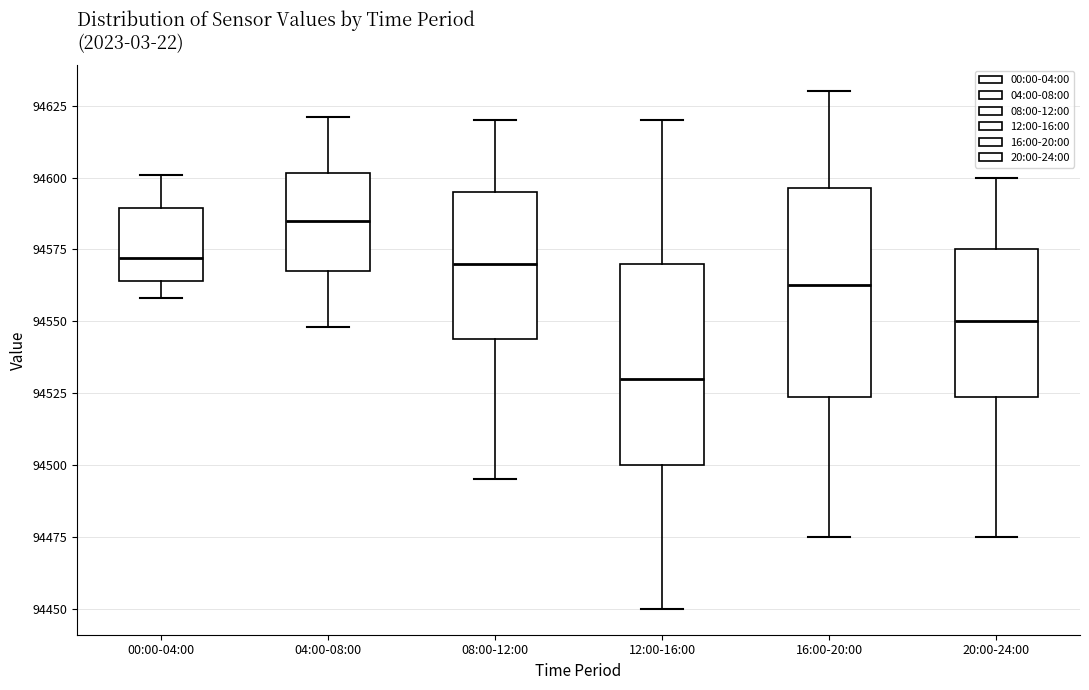

Reading left to right, transcribe this box plot: for each box, give where its median line is, the range the box spans, and where its two whiskers end, as read against the y-axis. The values are not printed on the chart, so give them approximately, as read against the axis.

00:00-04:00: median 94570, box 94565 to 94590, whiskers 94560 to 94600
04:00-08:00: median 94585, box 94570 to 94600, whiskers 94550 to 94620
08:00-12:00: median 94570, box 94545 to 94595, whiskers 94495 to 94620
12:00-16:00: median 94530, box 94500 to 94570, whiskers 94450 to 94620
16:00-20:00: median 94565, box 94525 to 94595, whiskers 94475 to 94630
20:00-24:00: median 94550, box 94525 to 94575, whiskers 94475 to 94600